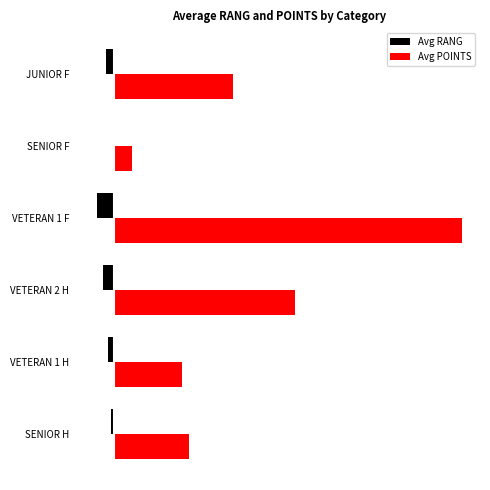

What is the minimum value shown in the chart?

-20.5